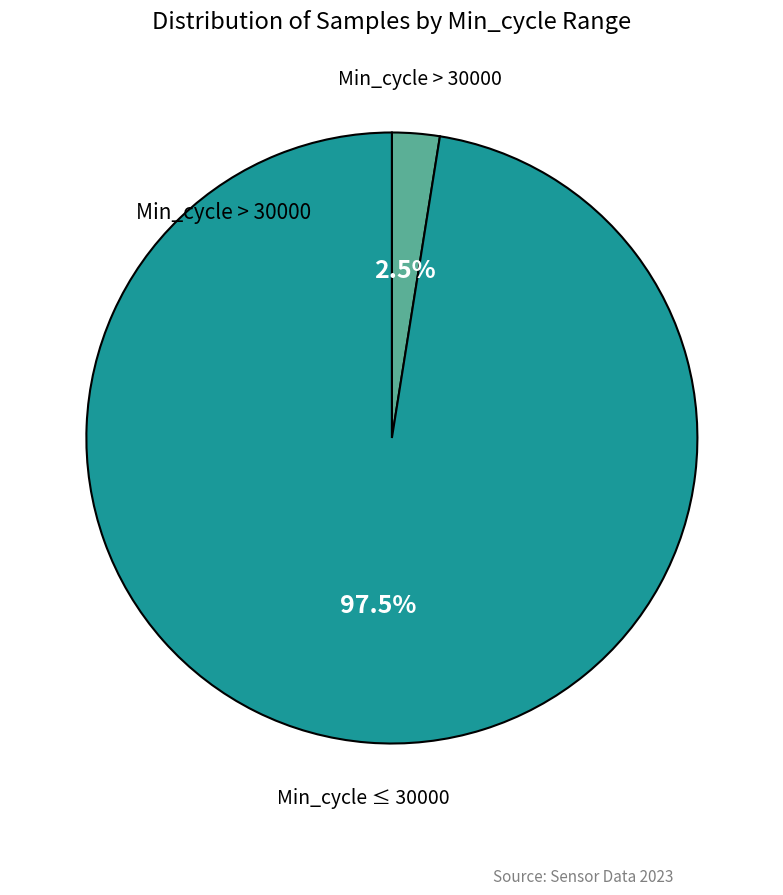

Does any single category account for the majority?

Yes